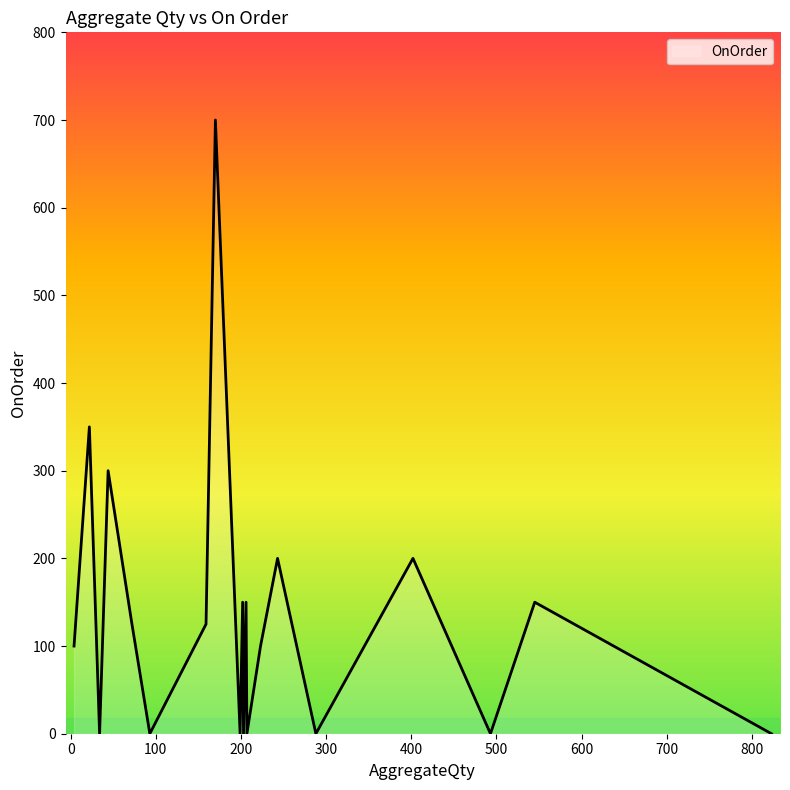

What is the difference between the maximum and minimum values?

700